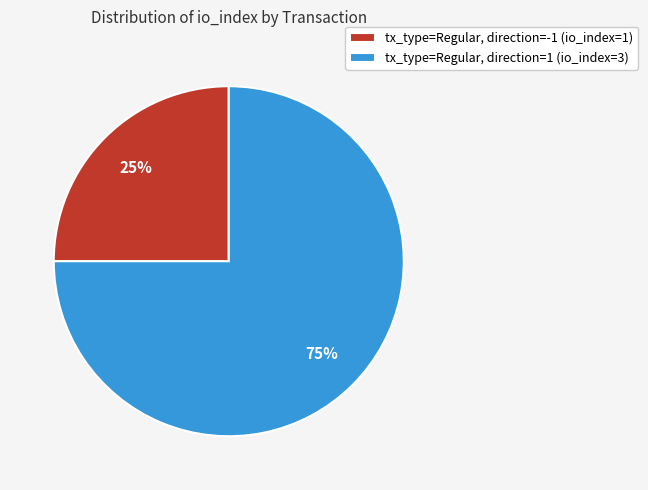

To the nearest percent, what is the average slice percentage?

50%